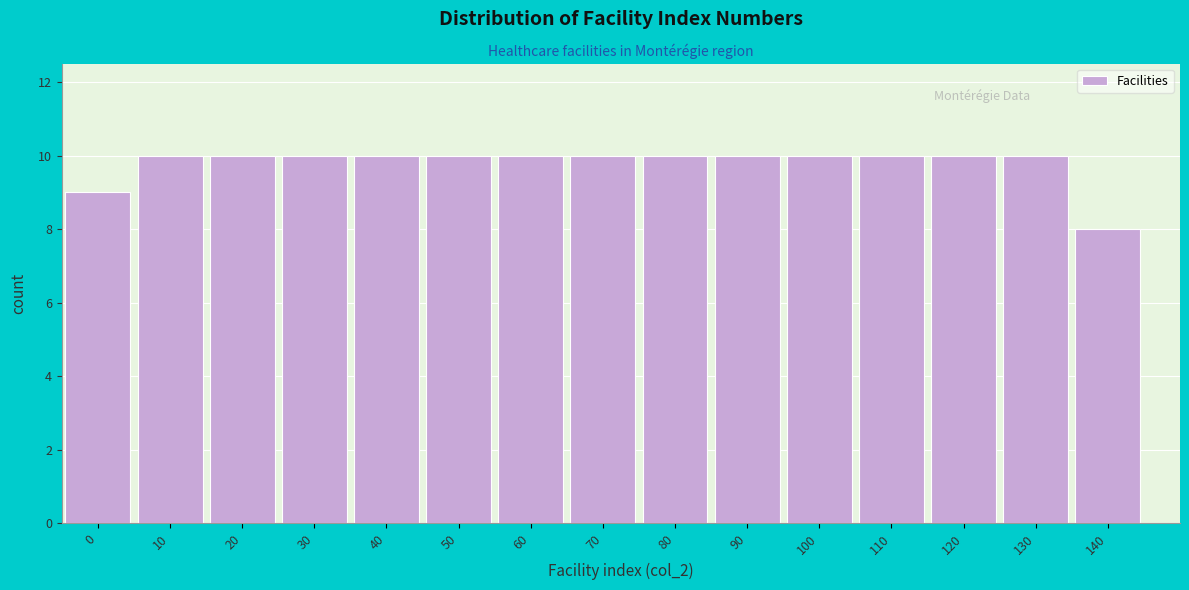

Reading left to right, extract all data points from this chart.

9	10	10	10	10	10	10	10	10	10	10	10	10	10	8